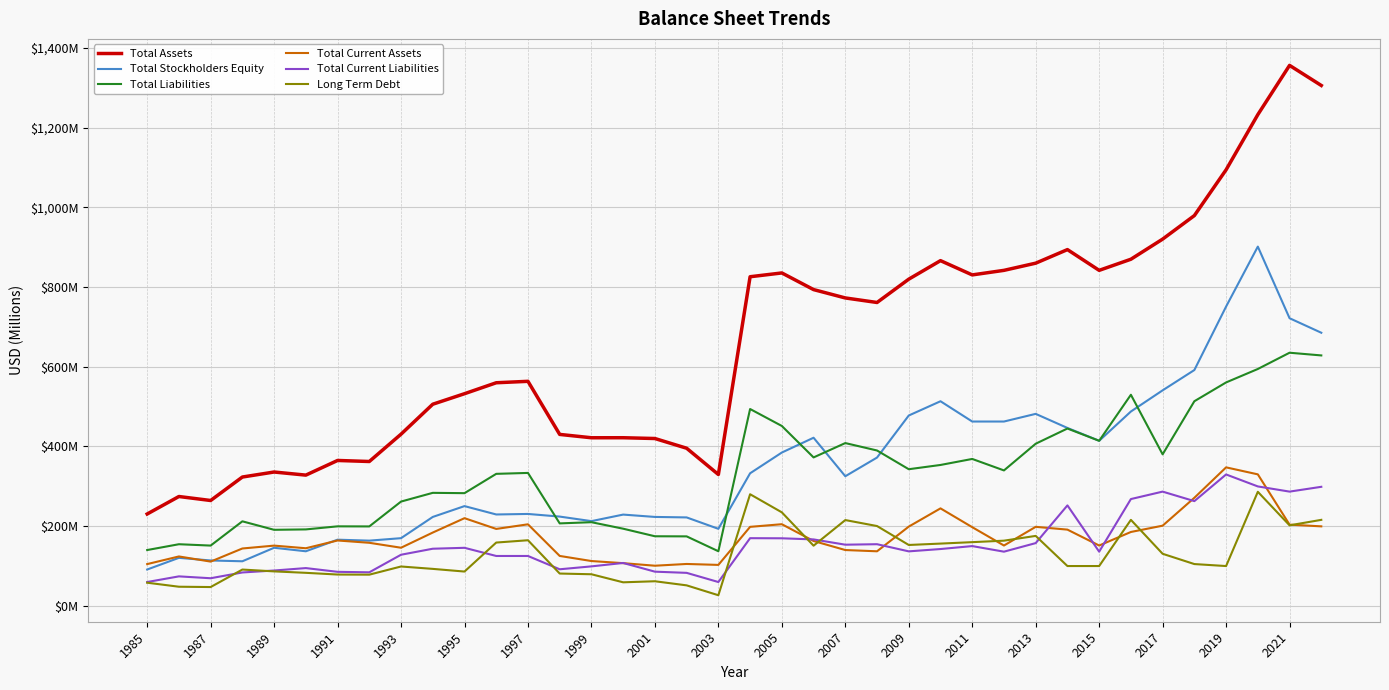

What are all the series names shown in the legend?

Total Assets, Total Stockholders Equity, Total Liabilities, Total Current Assets, Total Current Liabilities, Long Term Debt